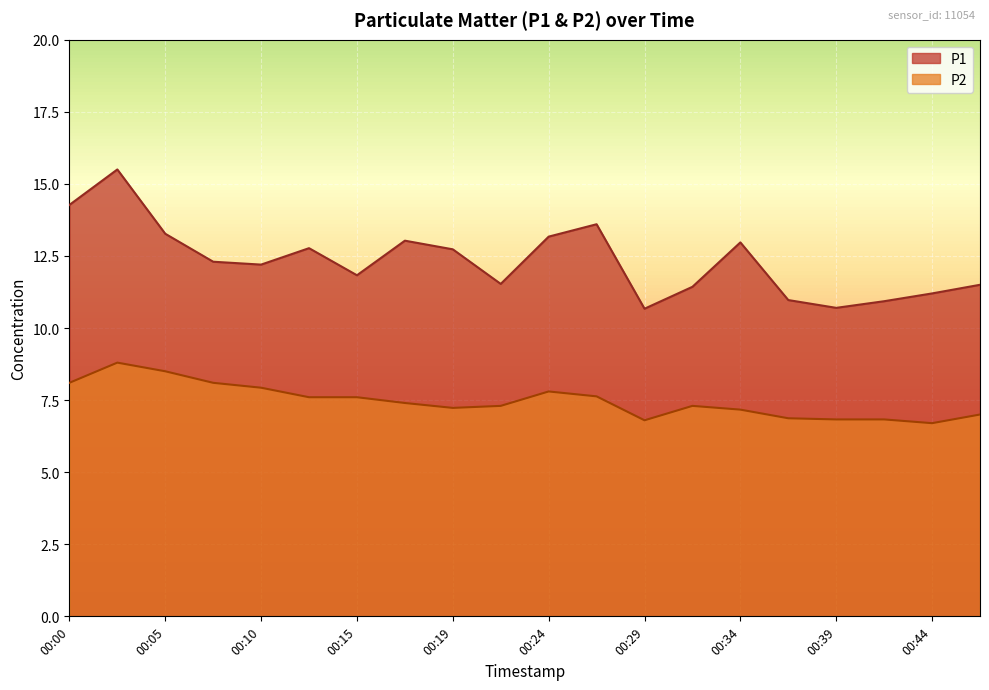

What is the difference between the maximum and second lowest values in the P1 series?

4.8